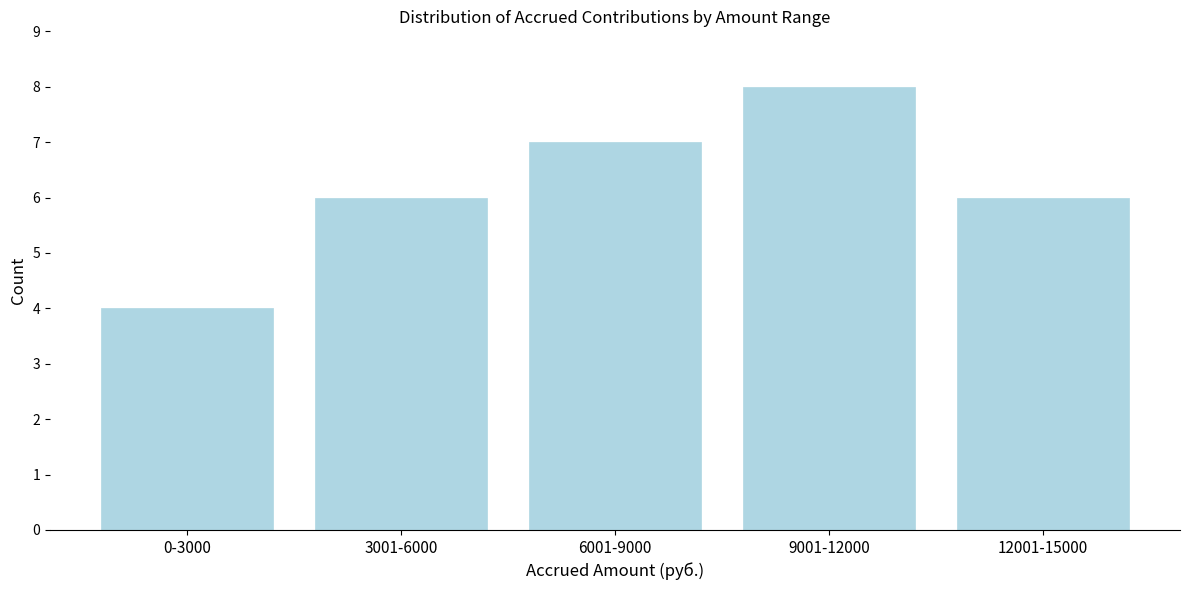

Reading left to right, transcribe all the data shown in this chart.

0-3000=4	3001-6000=6	6001-9000=7	9001-12000=8	12001-15000=6